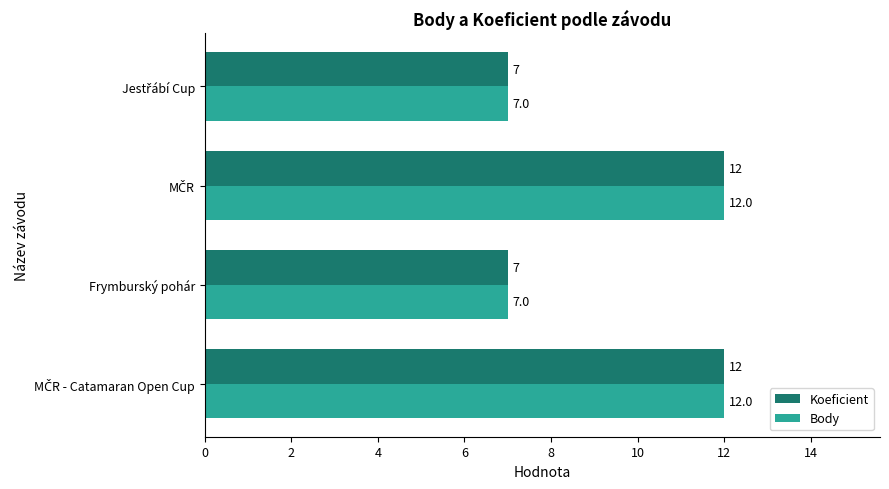

What is the sum of all Body values?

38